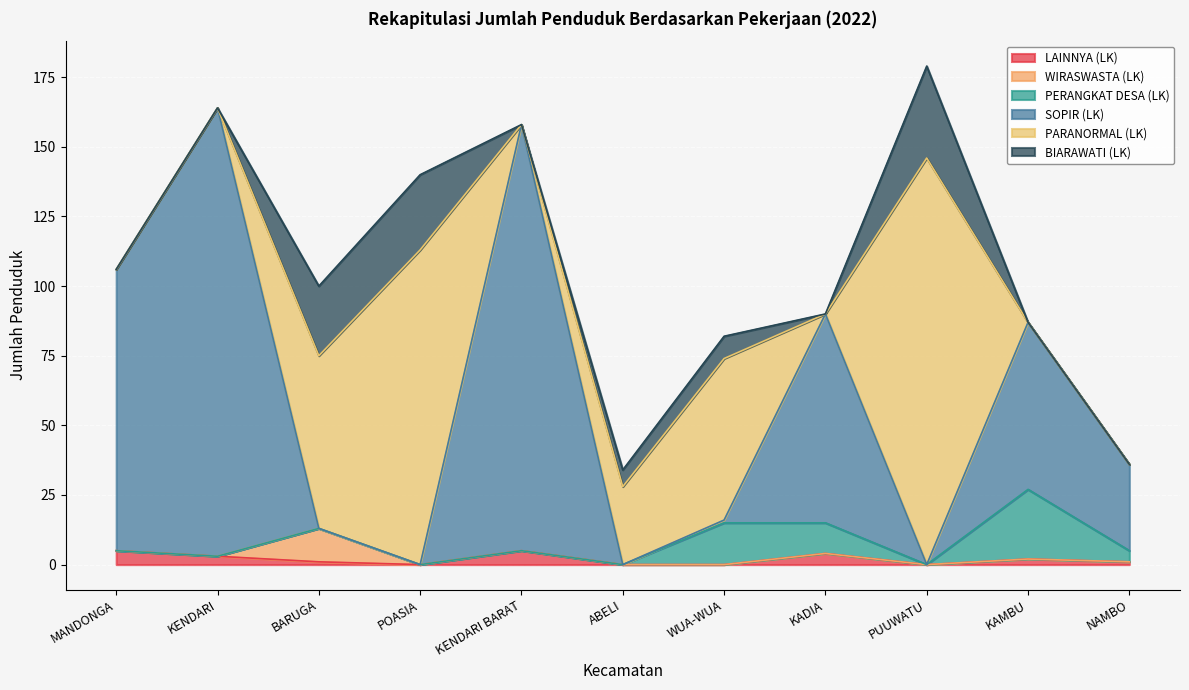

True or false: BIARAWATI (LK) and PARANORMAL (LK) cross at least once.

False